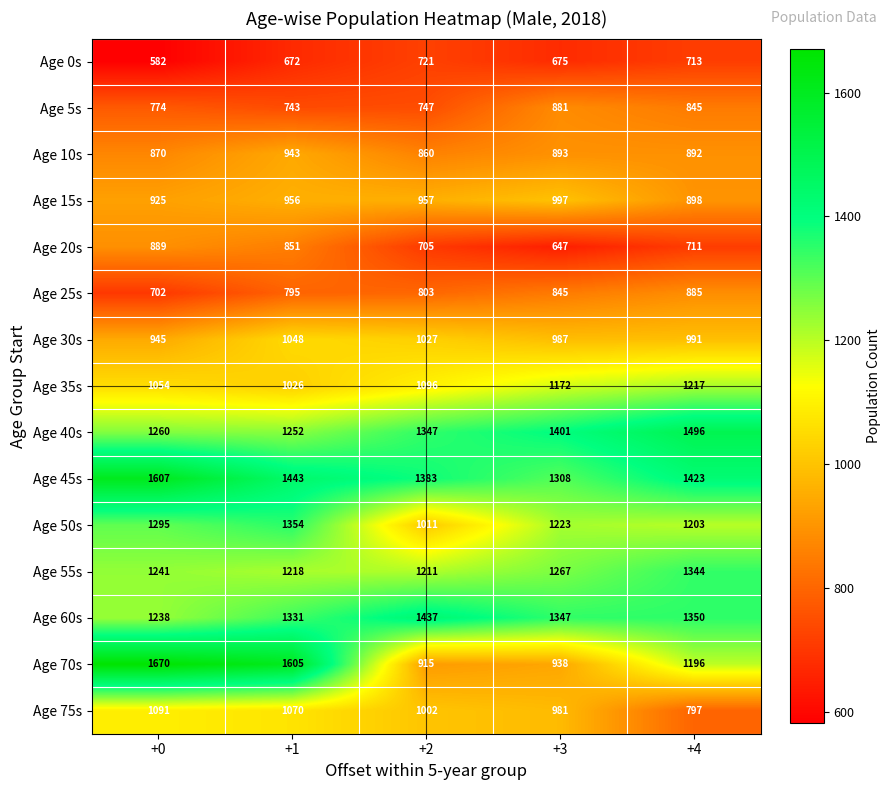

At how many categories does at least one series exceed 609?

5